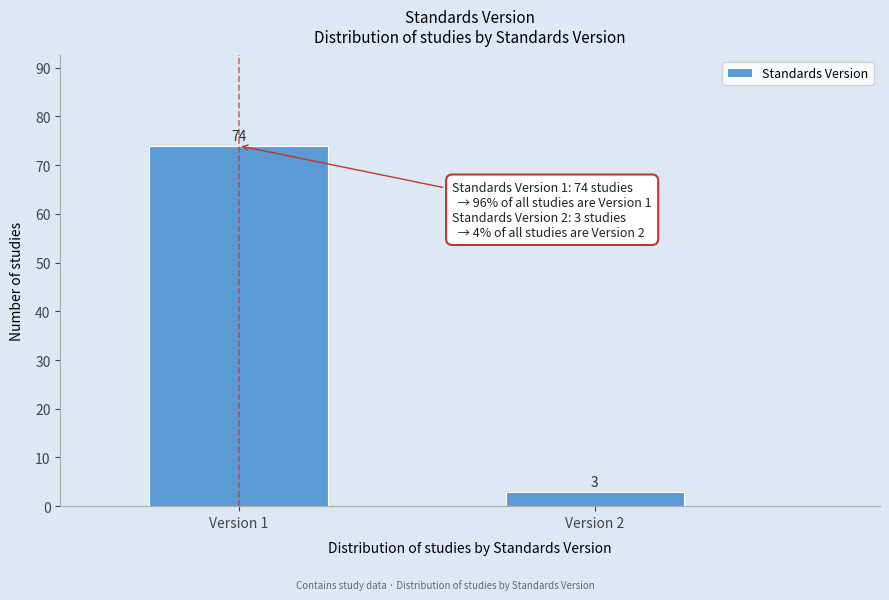

Reading left to right, list all the values displayed in this chart.

Version 1=74	Version 2=3